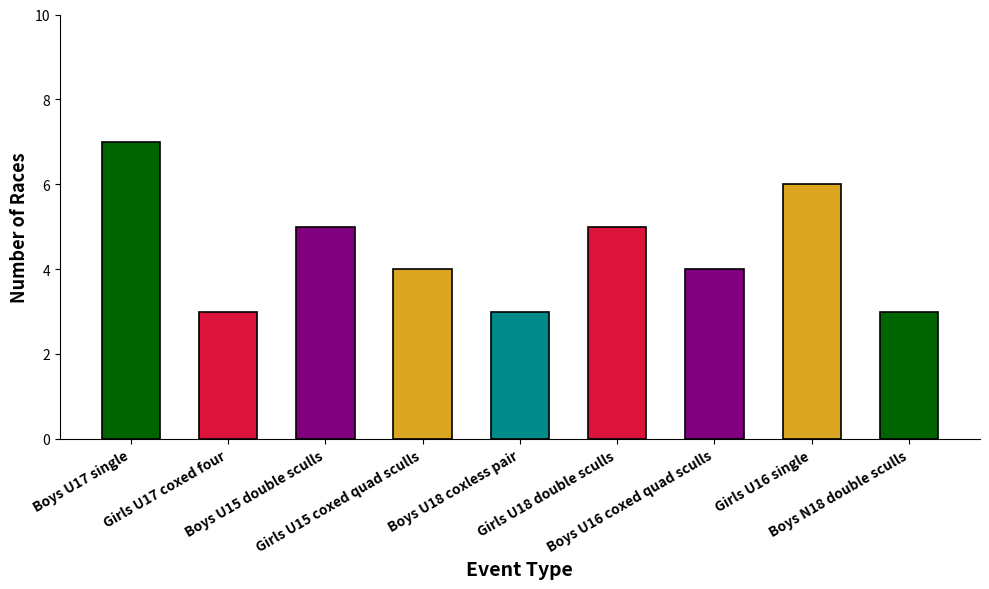

Which label corresponds to the largest value in the chart?

Boys U17 single